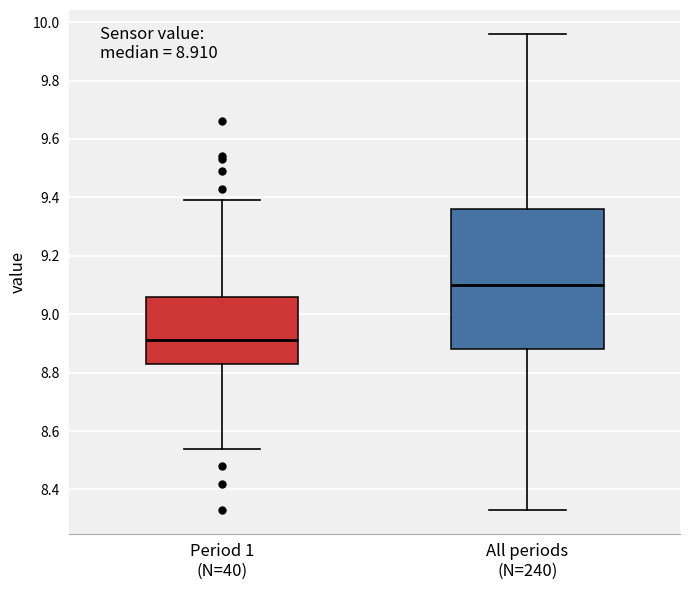

Comparing the boxes themselves (not the whiskers), which one is the tallest?

All periods (N=240)